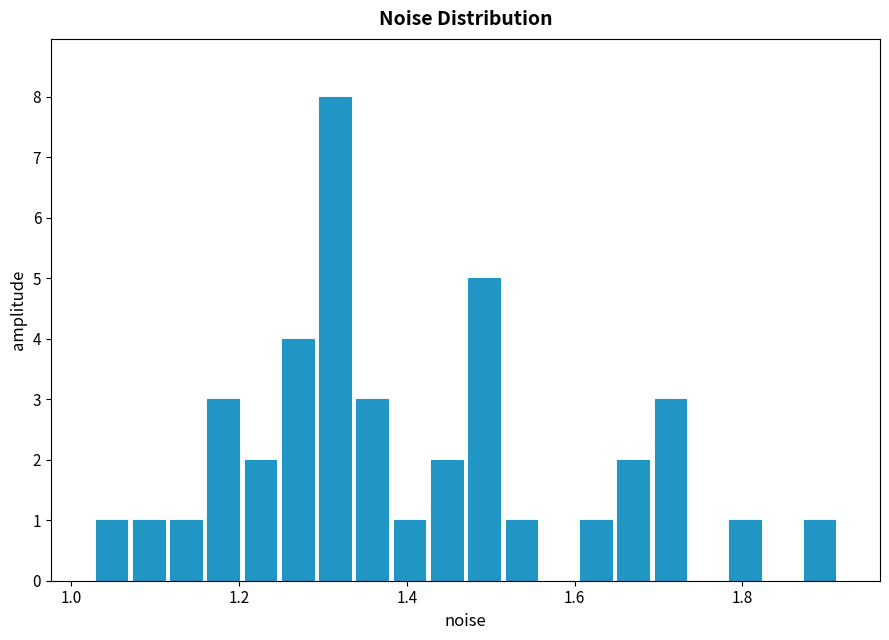

Around what value on the x-axis is the tallest bar? Give the approximate position of its centre, as read against the axis.

1.32